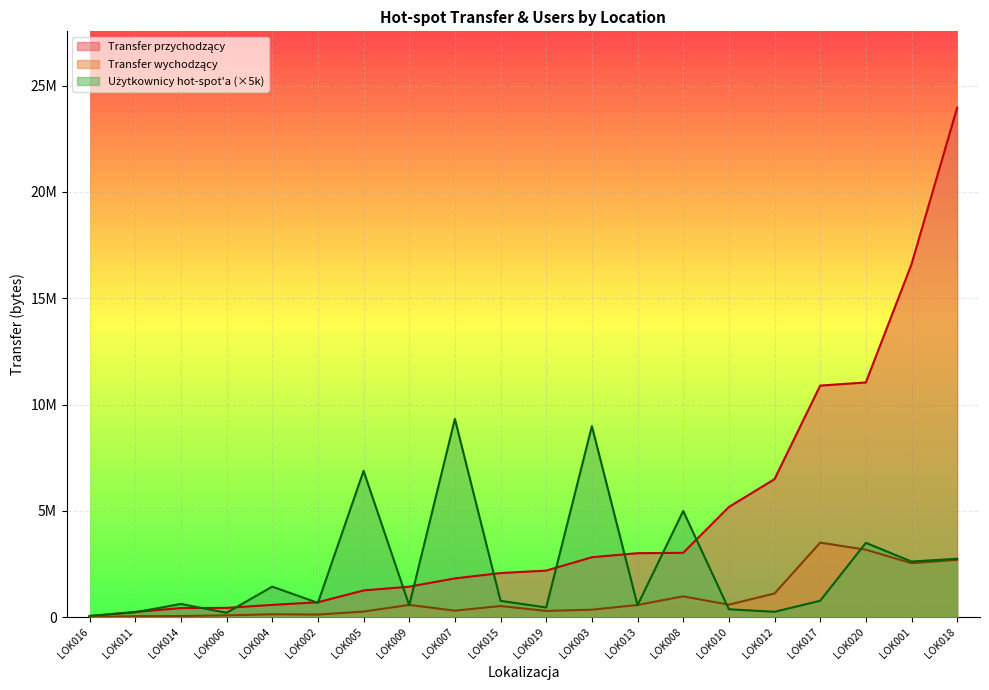

True or false: Transfer przychodzący and Transfer wychodzący intersect in this chart.

False